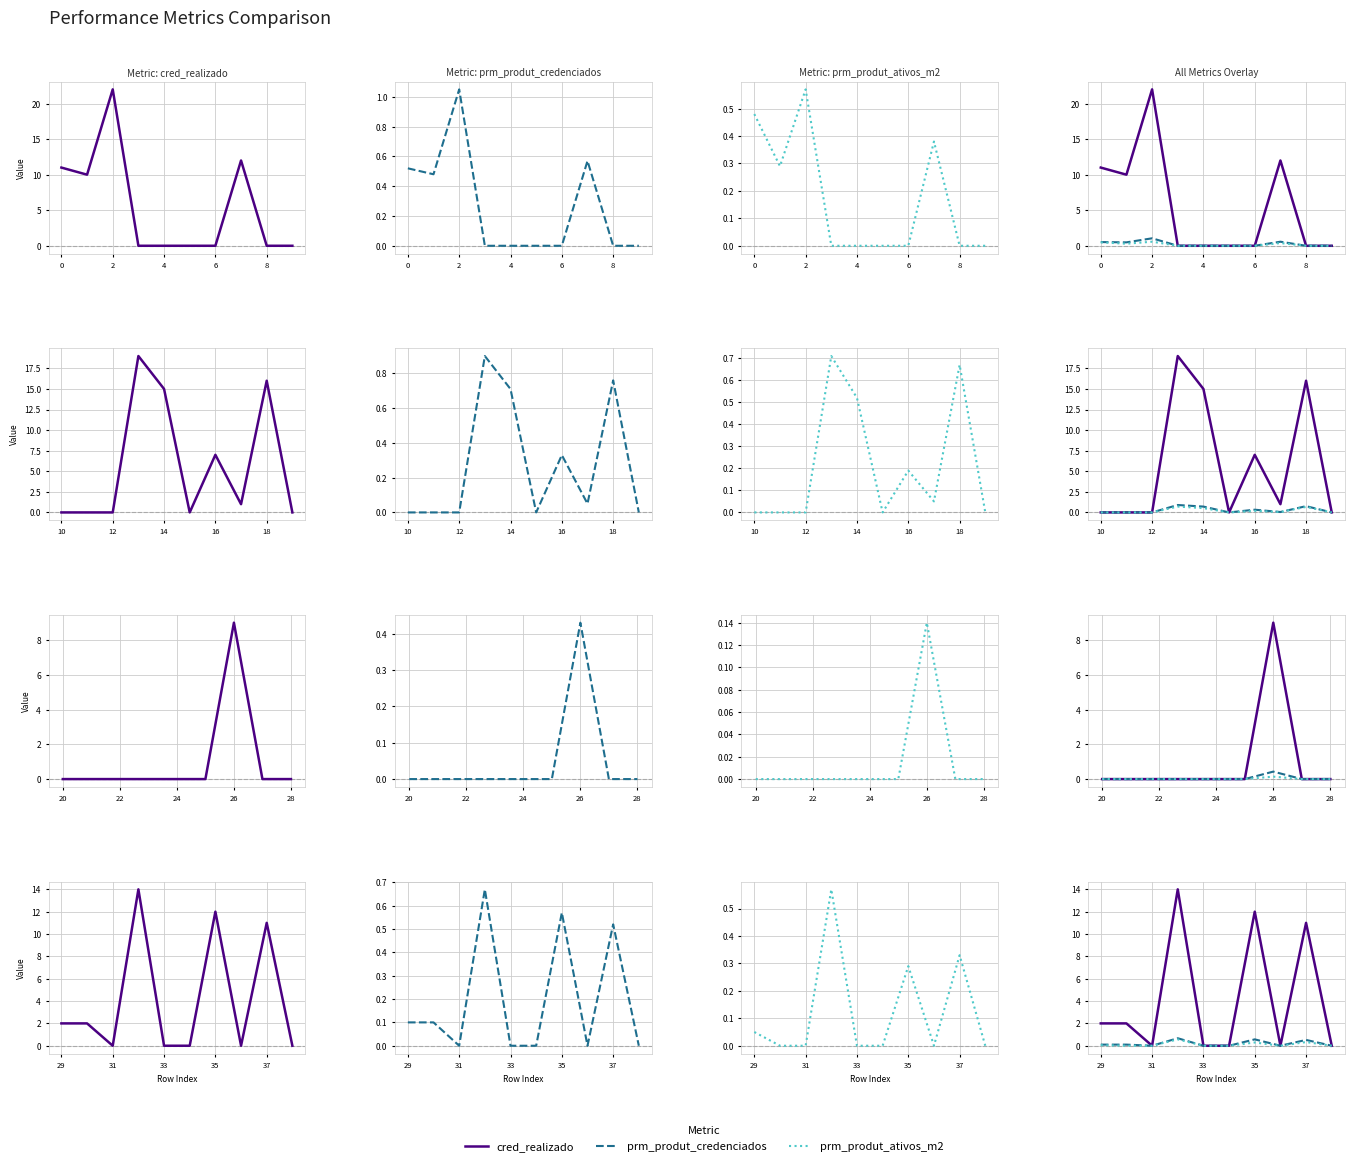

True or false: prm_produt_ativos_m2 and cred_realizado intersect in this chart.

False